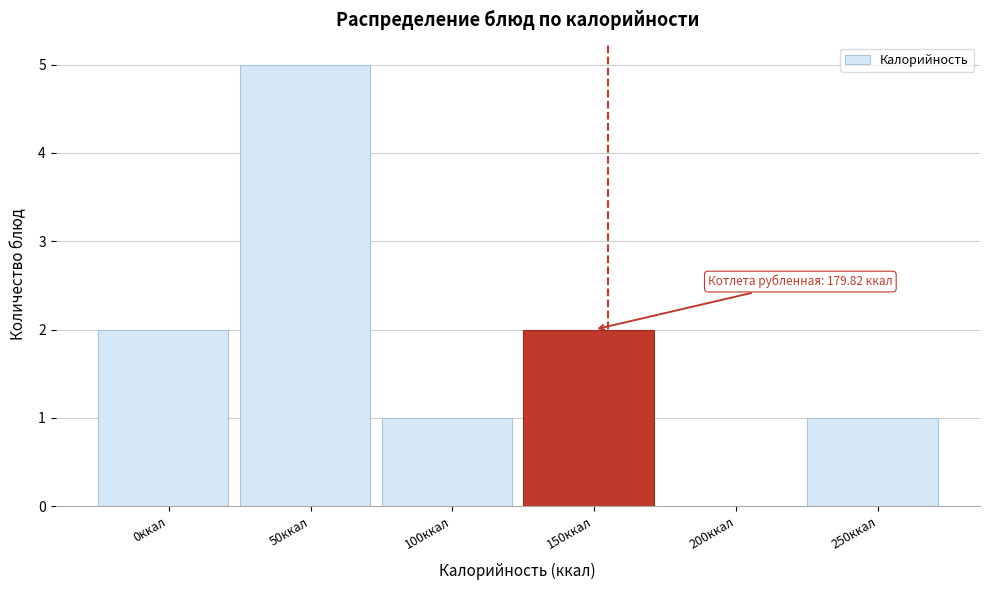

Reading right to left, extract all data points from this chart.

250ккал=1	200ккал=0	150ккал=2	100ккал=1	50ккал=5	0ккал=2